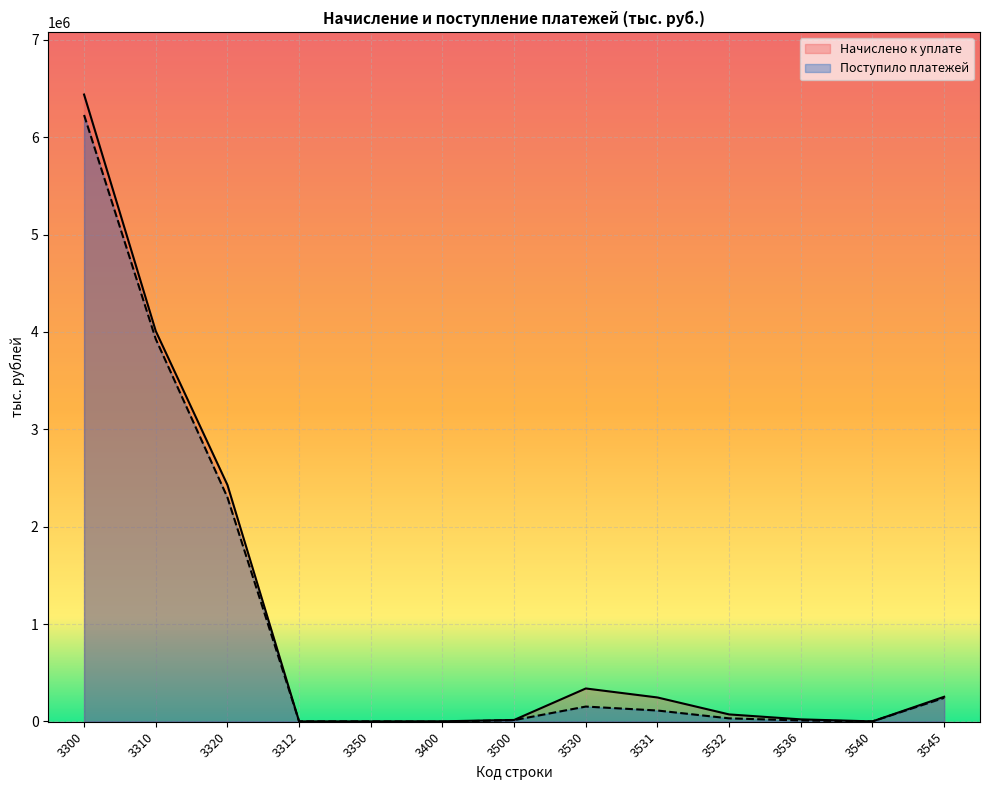

Rank the categories by Начислено к уплате value from highest to lowest.

3300, 3310, 3320, 3530, 3545, 3531, 3532, 3536, 3500, 3400, 3312, 3350, 3540